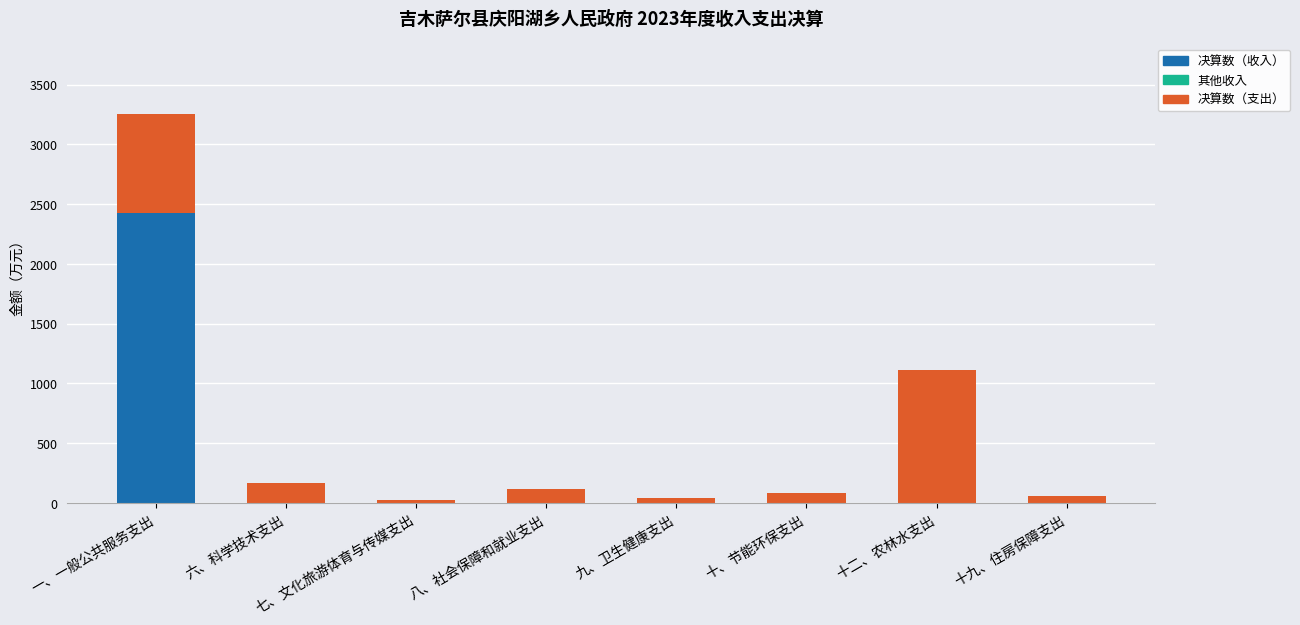

How many distinct data groups are displayed?

3